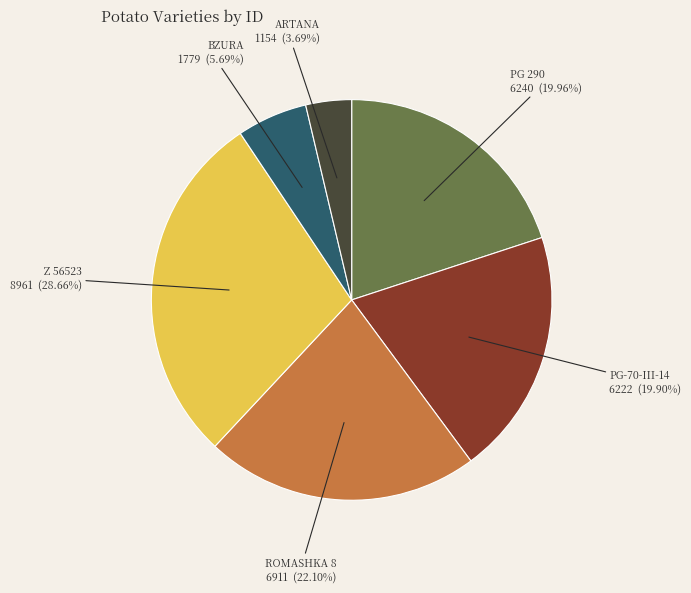

What percentage is the PG 290 slice, to the nearest percent?

20%